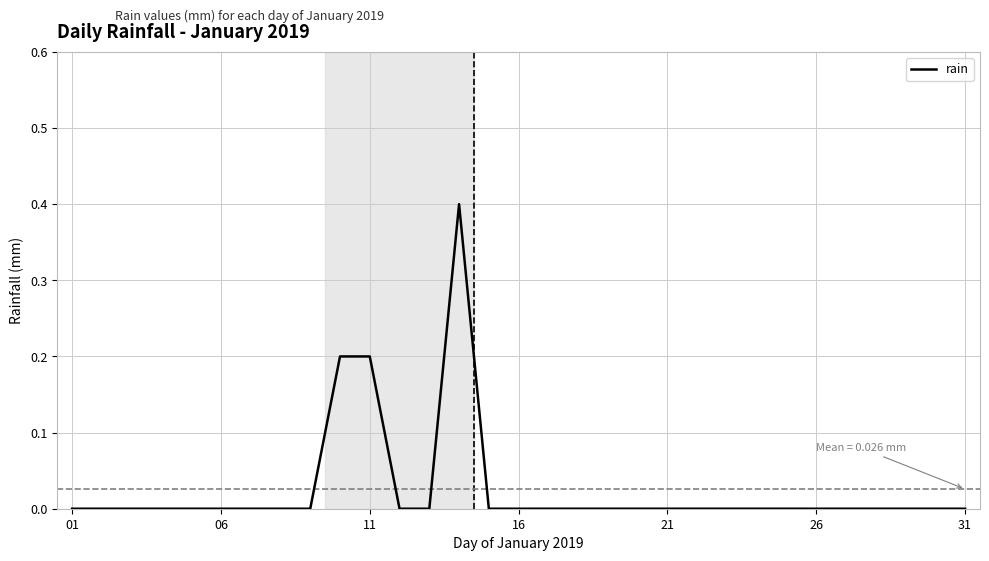

Is it true that the value at 11 is 0.2?

True